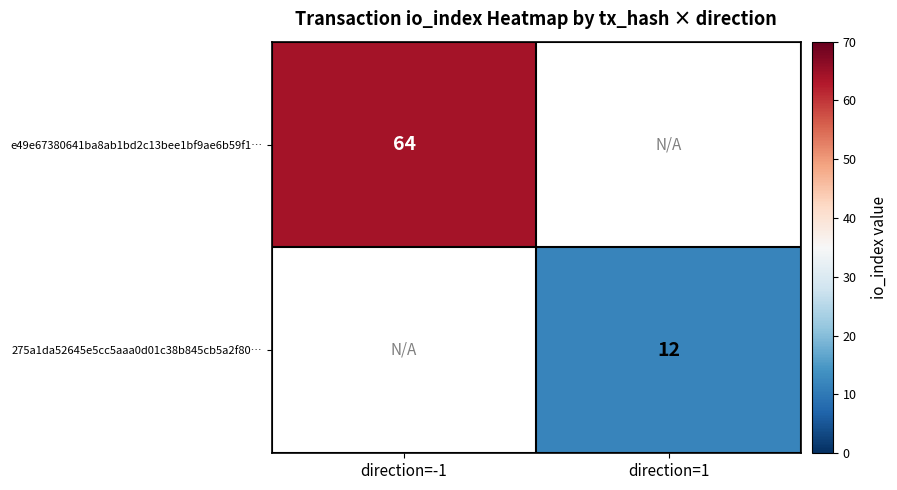

Is it true that 275a1da52645e5cc5aaa0d01c38b845cb5a2f80… equals 12 at direction=1?

True